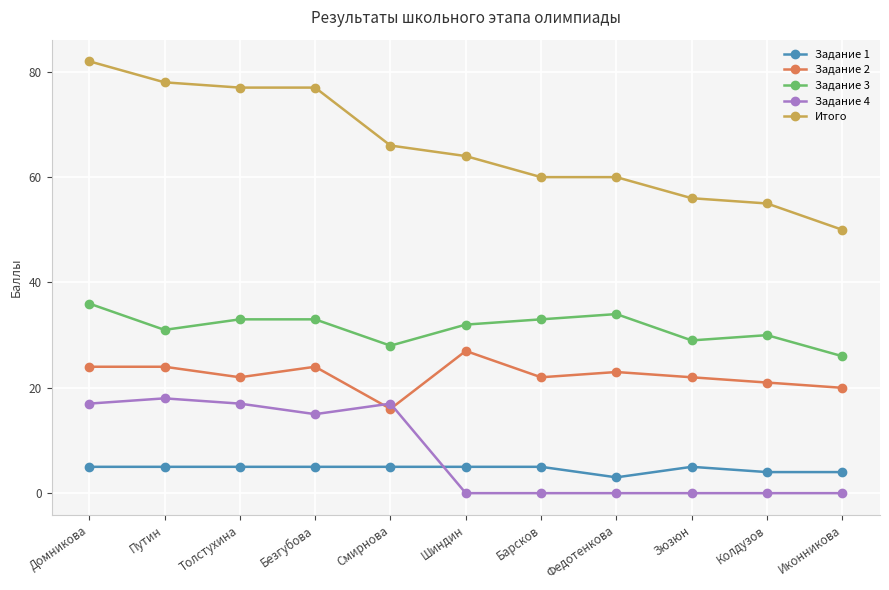

The Задание 3 series shows 32 at Шиндин. True or false?

True